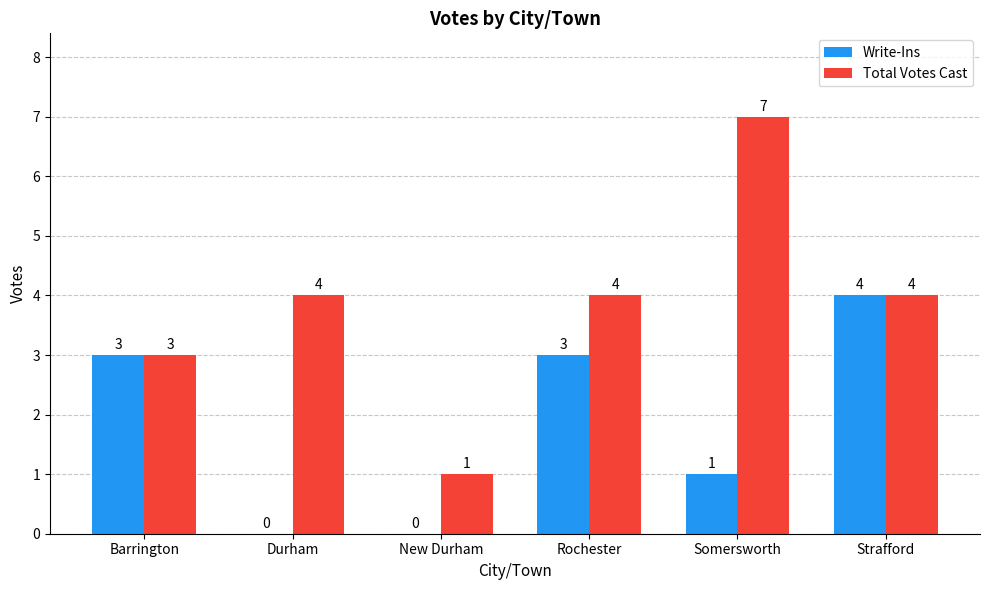

What is the maximum value shown in the chart?

7